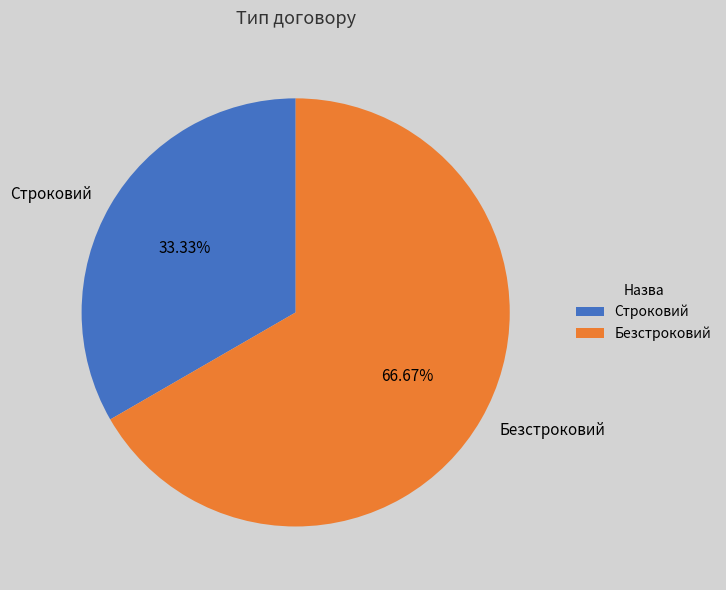

Rank the categories by value from lowest to highest.

Строковий, Безстроковий